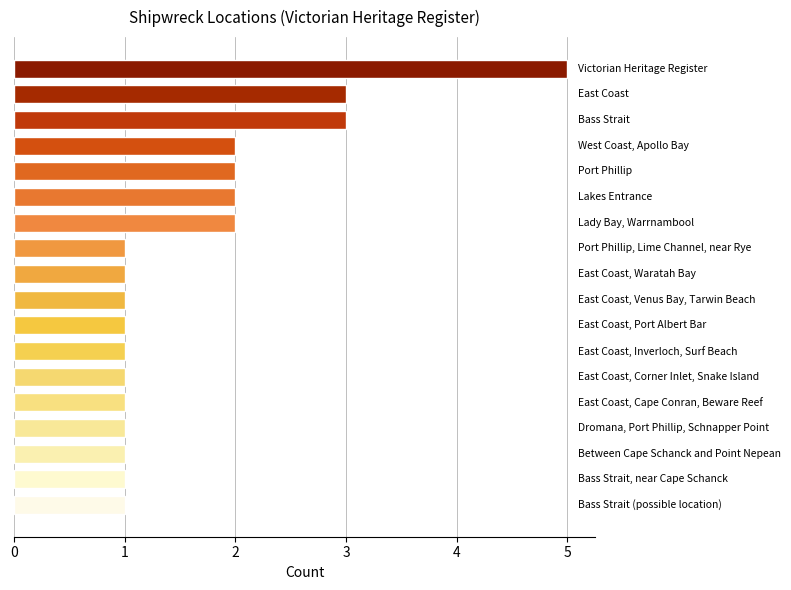

Are the bars grouped side by side (vs. stacked)?

No